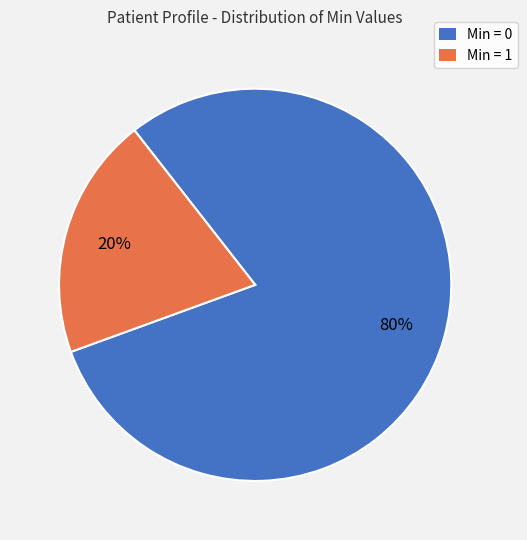

To the nearest percent, what portion does Min = 1 represent?

20%